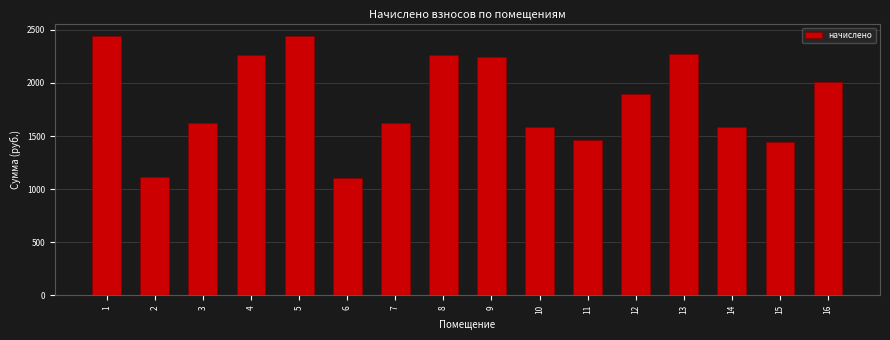

What is the smallest value displayed?

1107.1